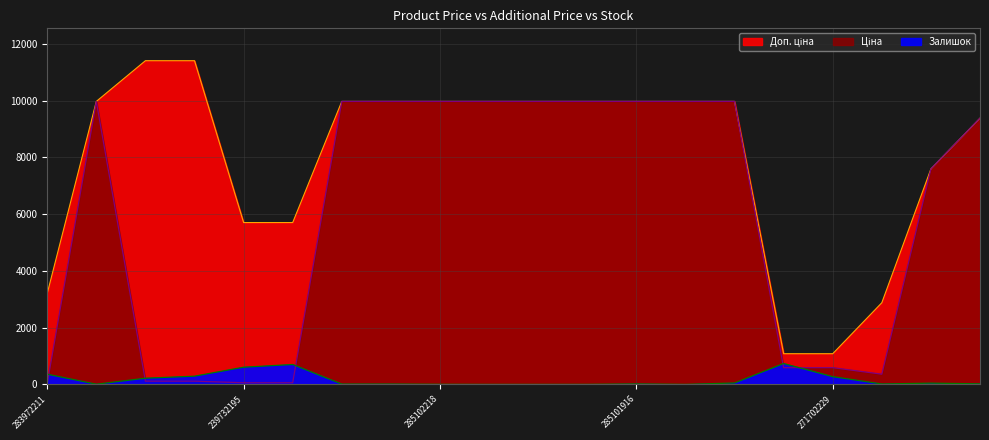

Rank the series by their maximum value, from lowest to highest.

Залишок, Ціна, Доп. ціна